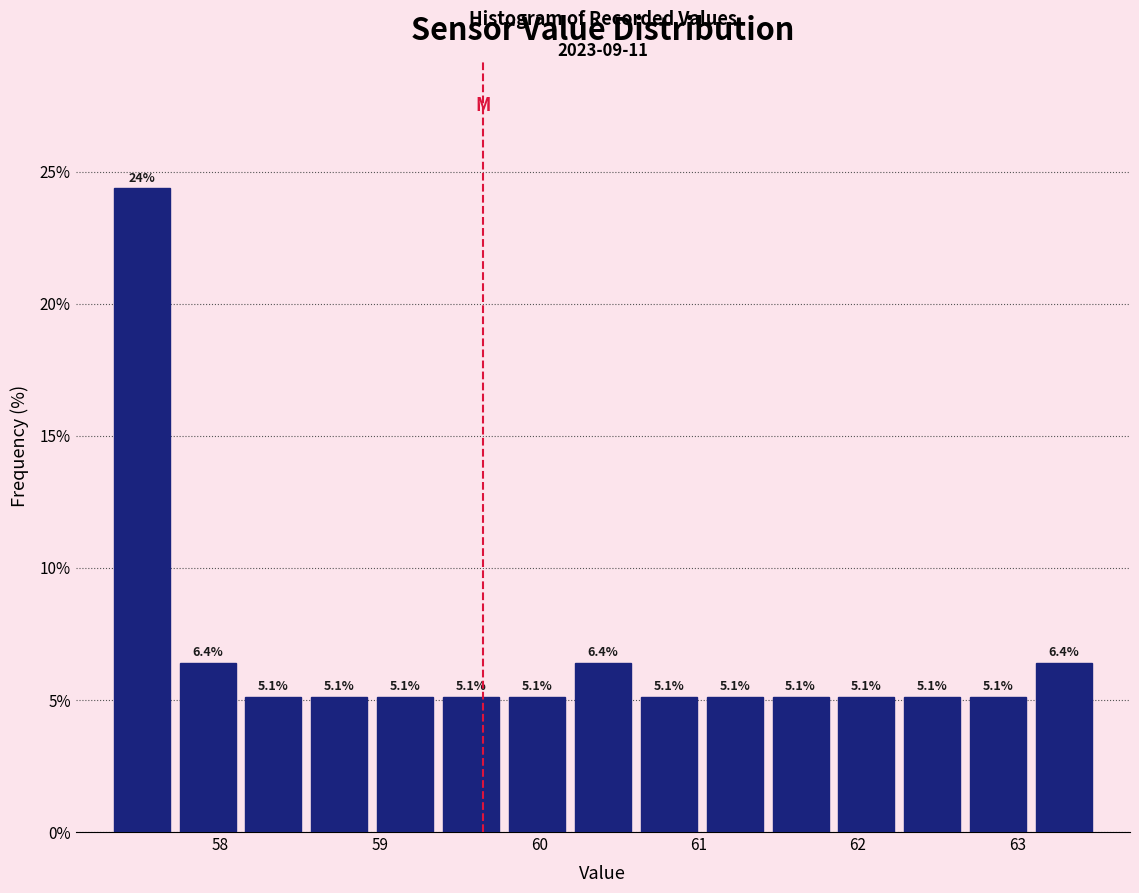

Over which range of the x-axis is the bar tallest?

57.3 to 57.7